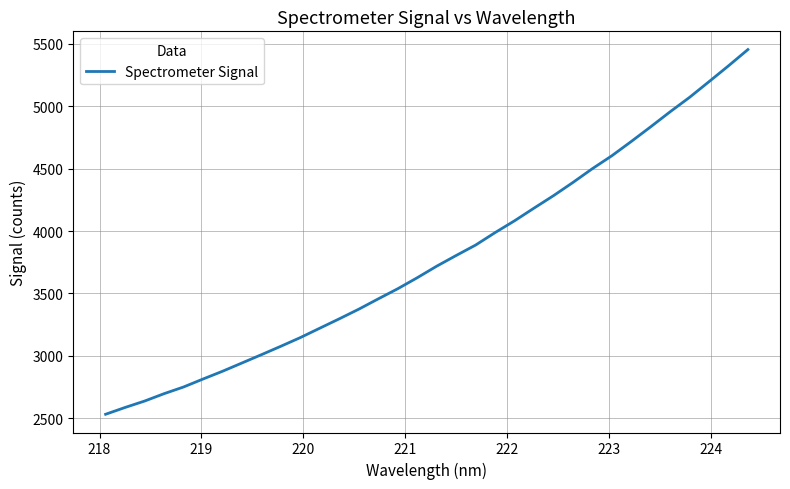

What is the difference between the second highest and second lowest values?

2735.6